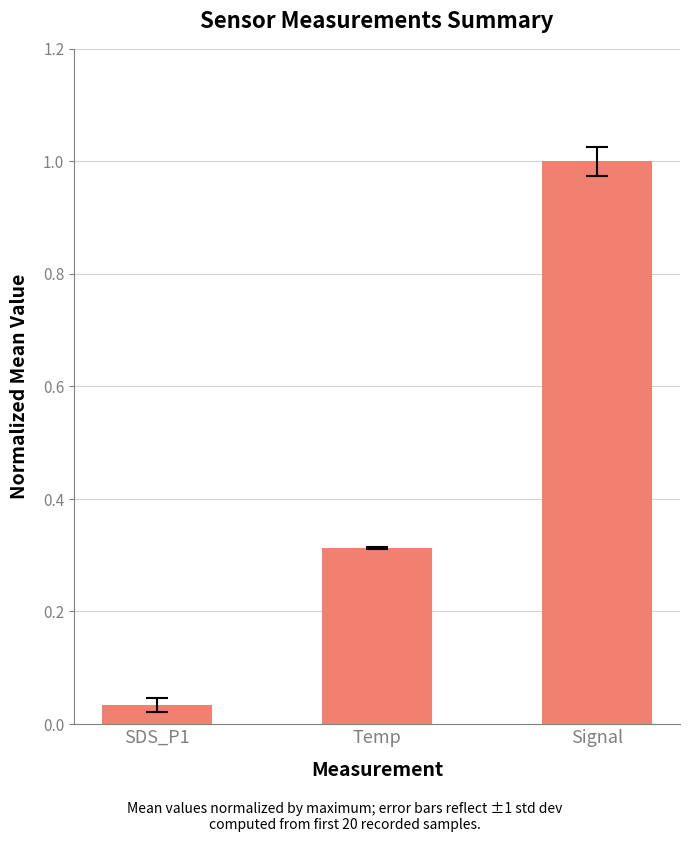

Rank the categories by value from highest to lowest.

Signal, Temp, SDS_P1